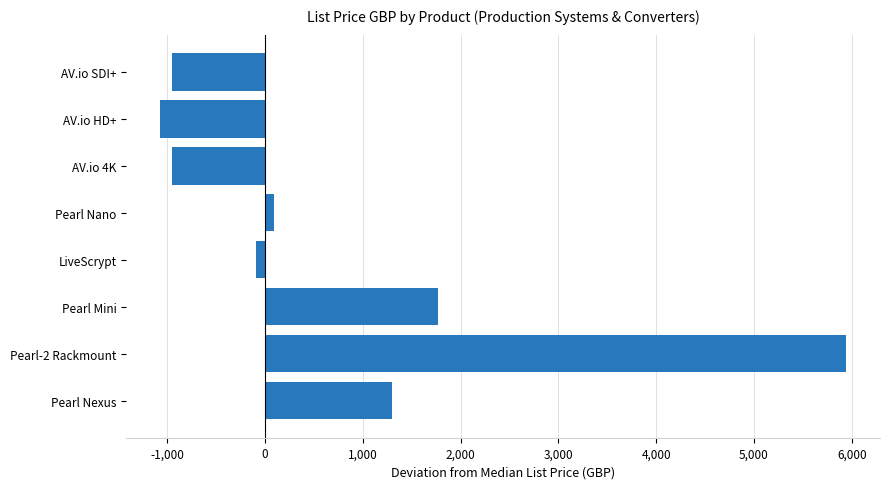

What is the change in value from AV.io HD+ to Pearl-2 Rackmount?

+7008